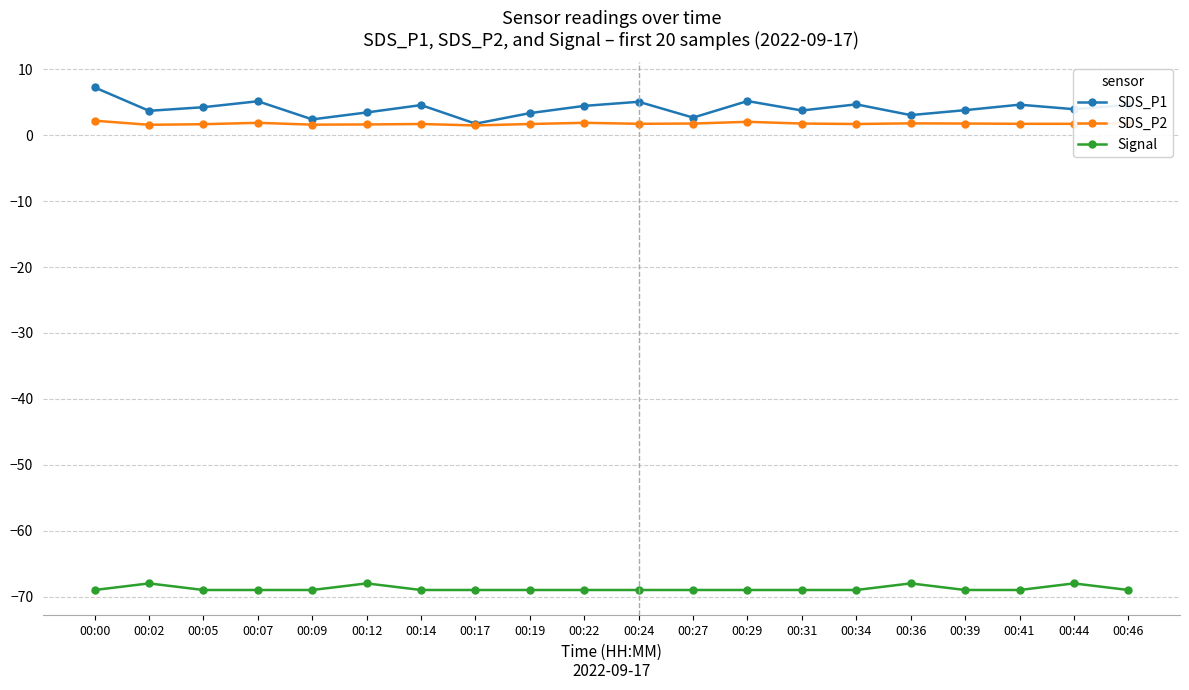

Is it true that SDS_P1 equals 5.1 at 00:24?

True